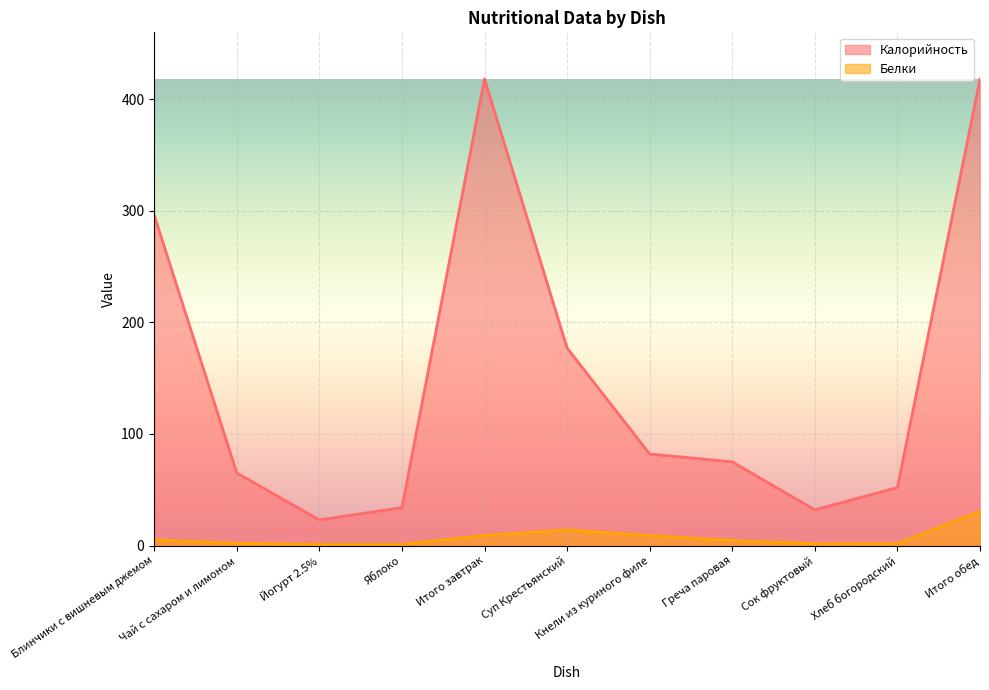

What is the difference between the highest and lowest values at Суп Крестьянский?

163.0